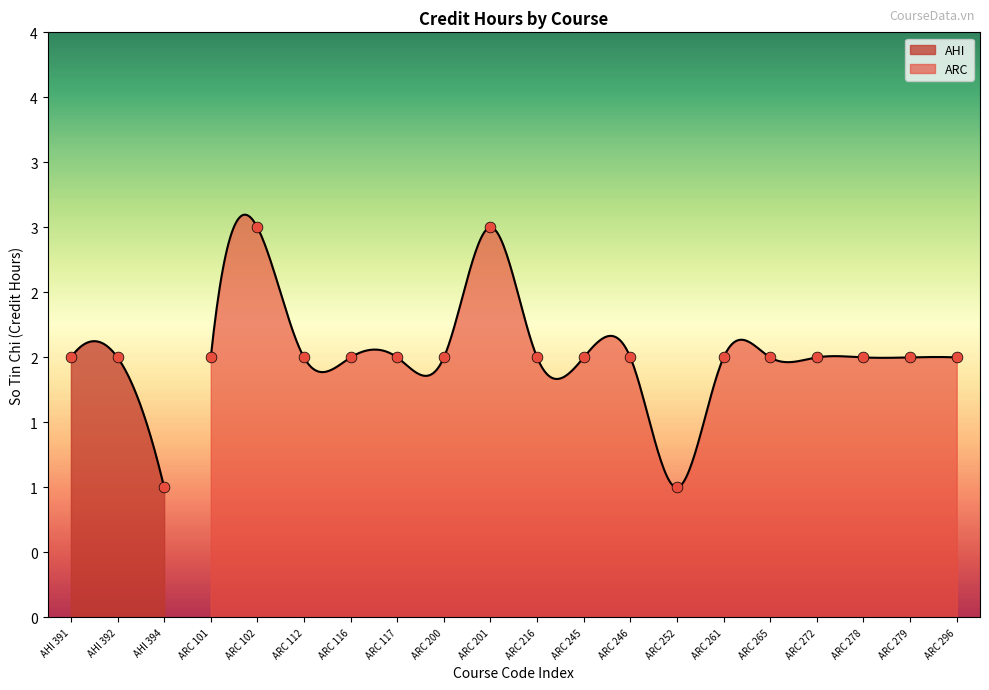

Between AHI 394 and AHI 392, which is larger?

AHI 392